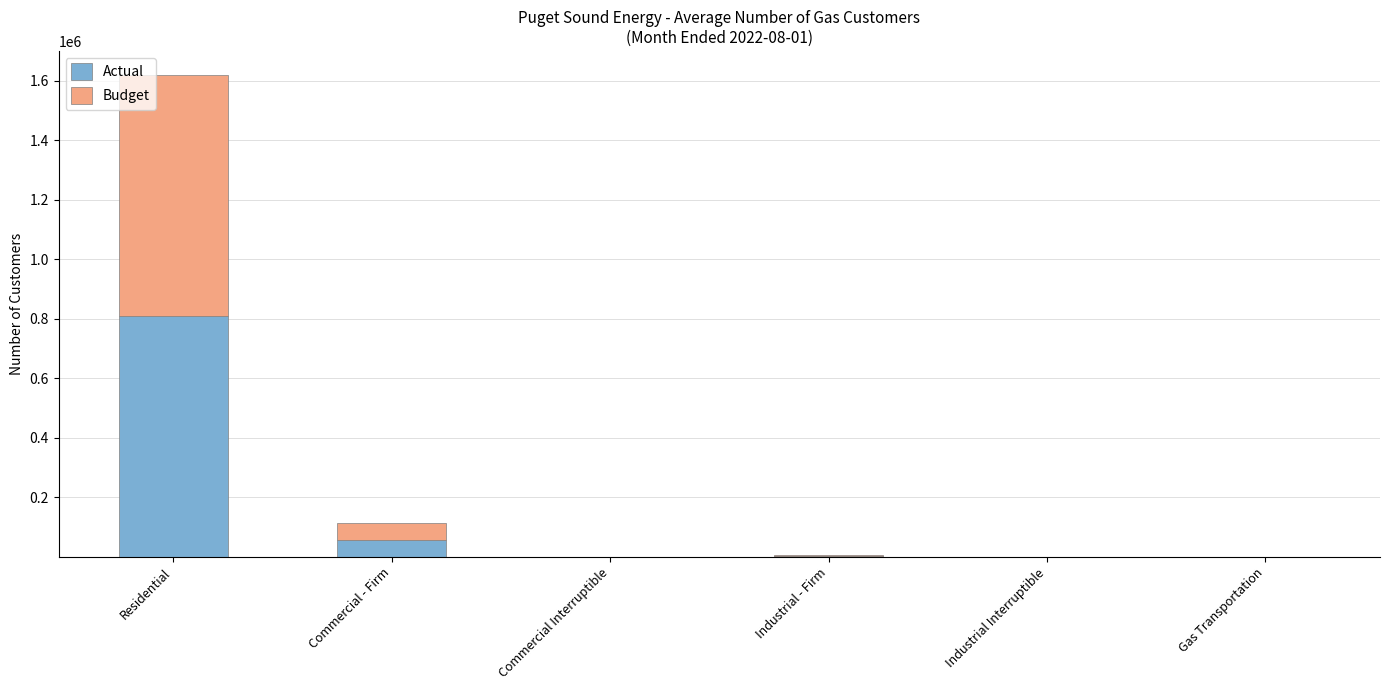

What is the highest value of the Actual series?

810234